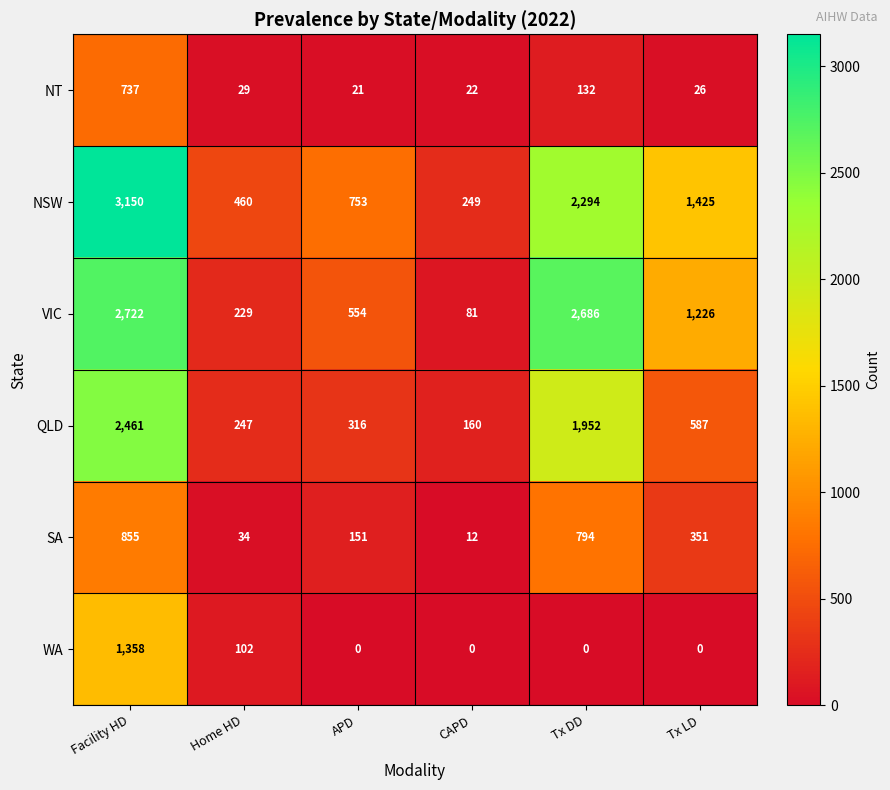

Which category has the highest value across all series?

Facility HD